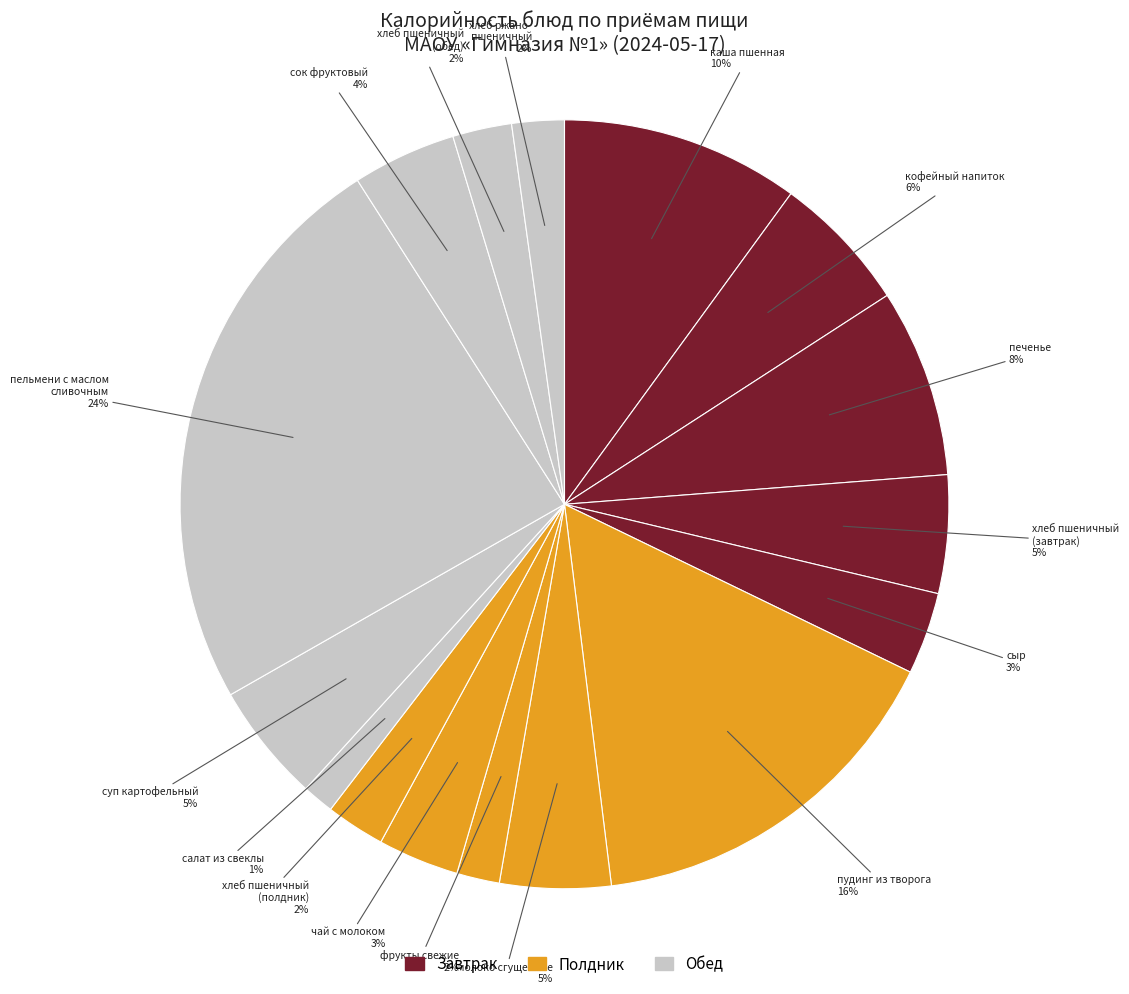

Rank the categories by value from highest to lowest.

пельмени с маслом сливочным, пудинг из творога запеченный, каша пшенная, печенье, кофейный напиток злаковый на молоке, суп картофельный с овощами, хлеб из муки пшеничной (завтрак), молоко сгущенное, сок фруктовый, сыр (порциями), чай с молоком, хлеб из муки пшеничной (полдник), хлеб из муки пшеничной (обед), хлеб ржано-пшеничный, фрукты свежие по сезонности, салат из свеклы с маслом растительным